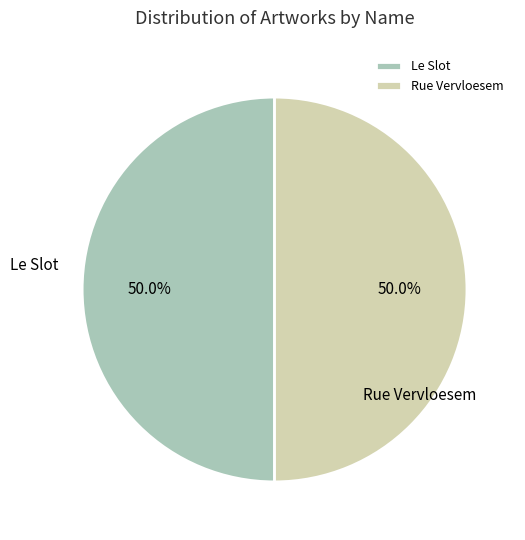

Approximately how many times larger is the value at Le Slot compared to Rue Vervloesem?

1.0